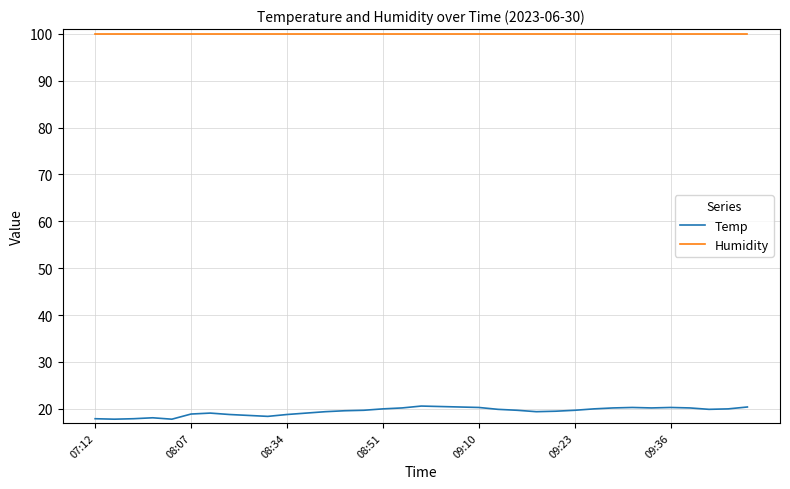

Which series has the widest spread of values?

Temp